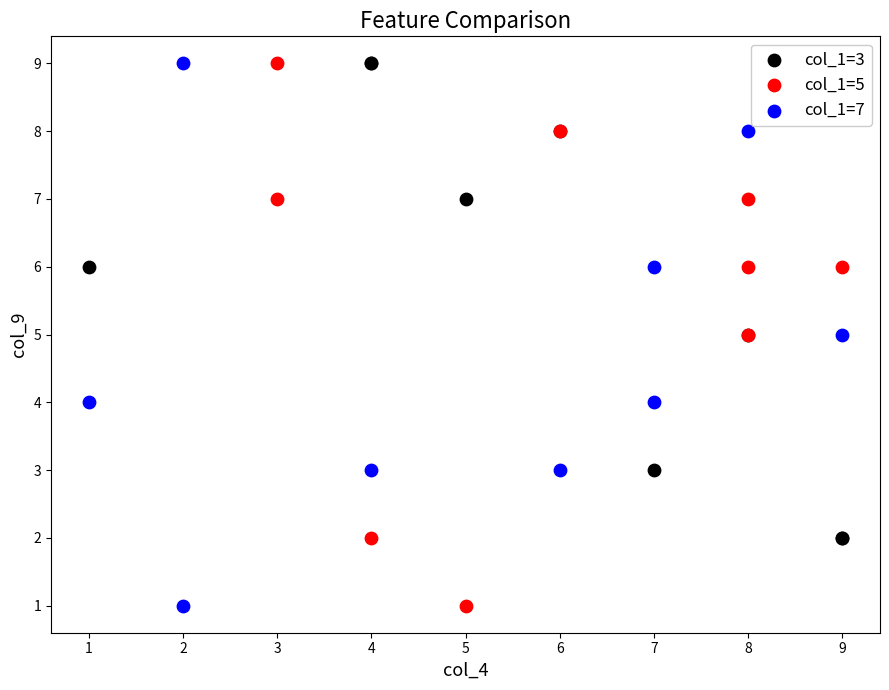

What are all the series names shown in the legend?

col_1=3, col_1=5, col_1=7